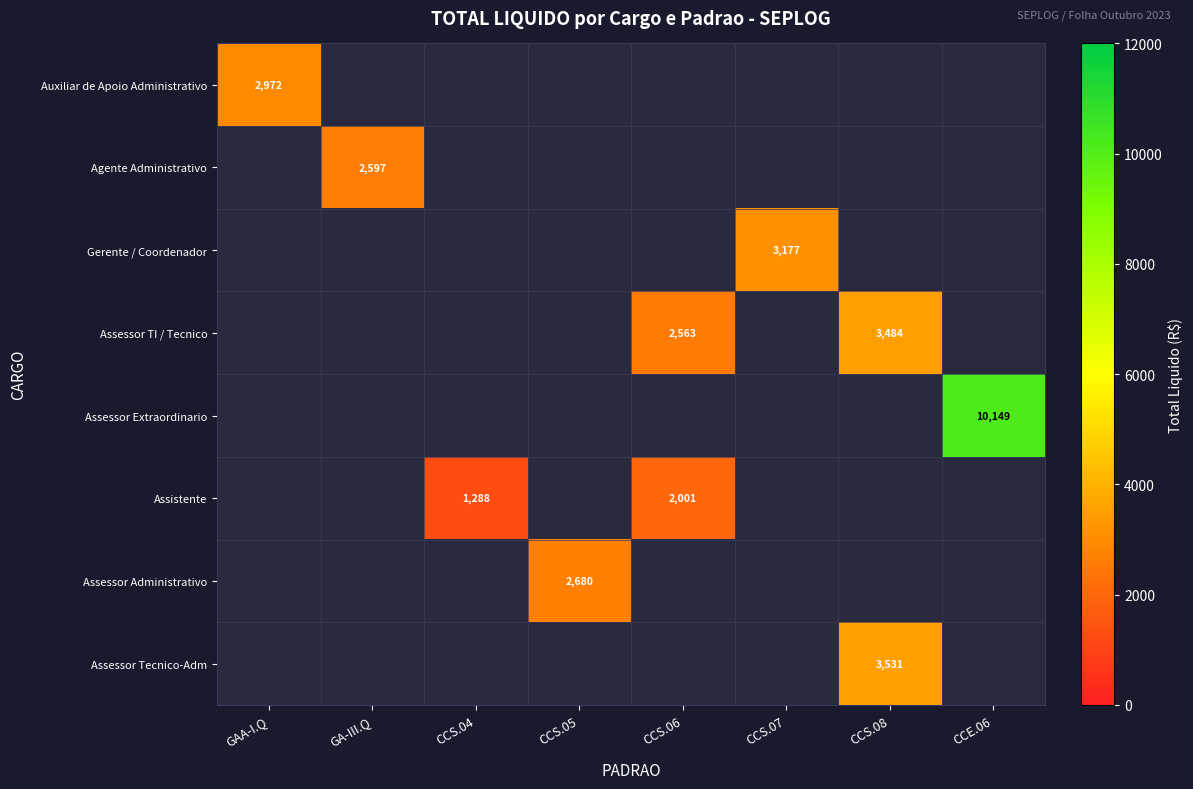

What is the smallest value displayed?

1287.7